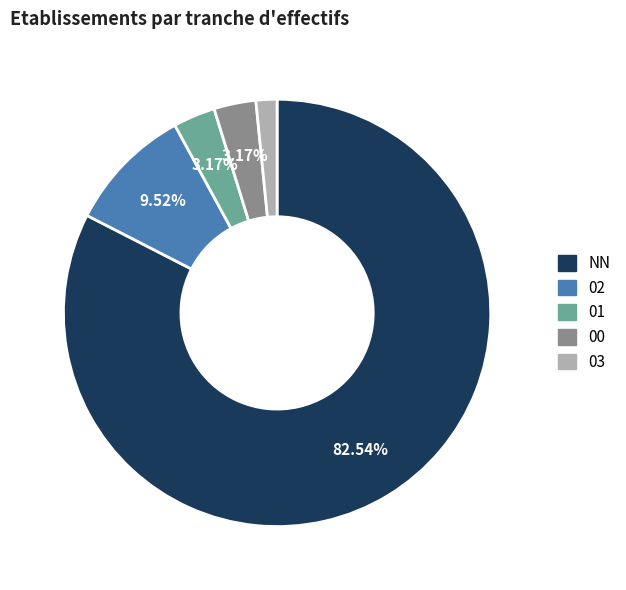

Which slice is the smallest?

03